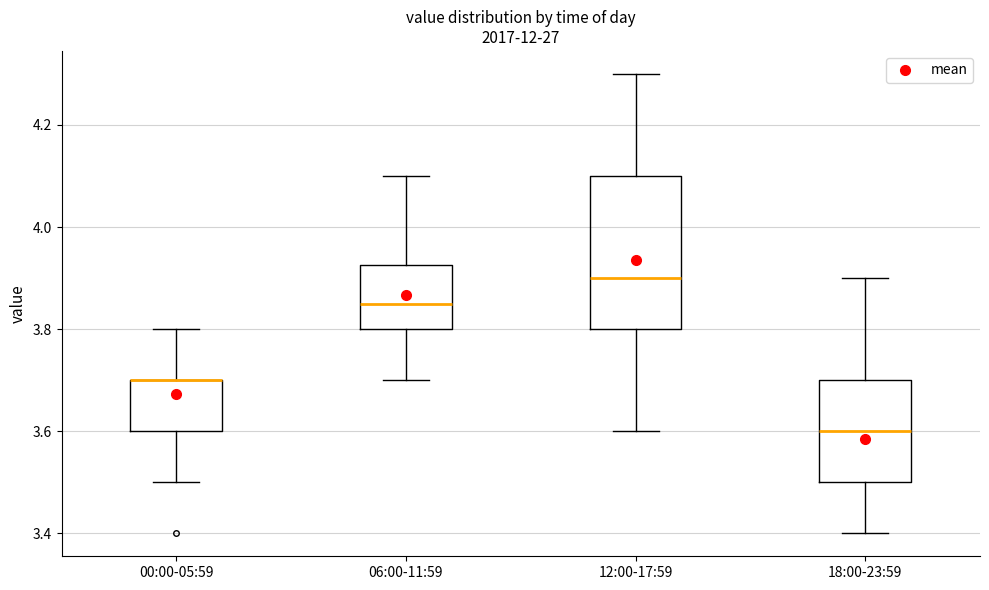

Where does the median line of the box for 18:00-23:59 sit on the y-axis? The values are not printed on the chart, so give them approximately, as read against the axis.

3.60